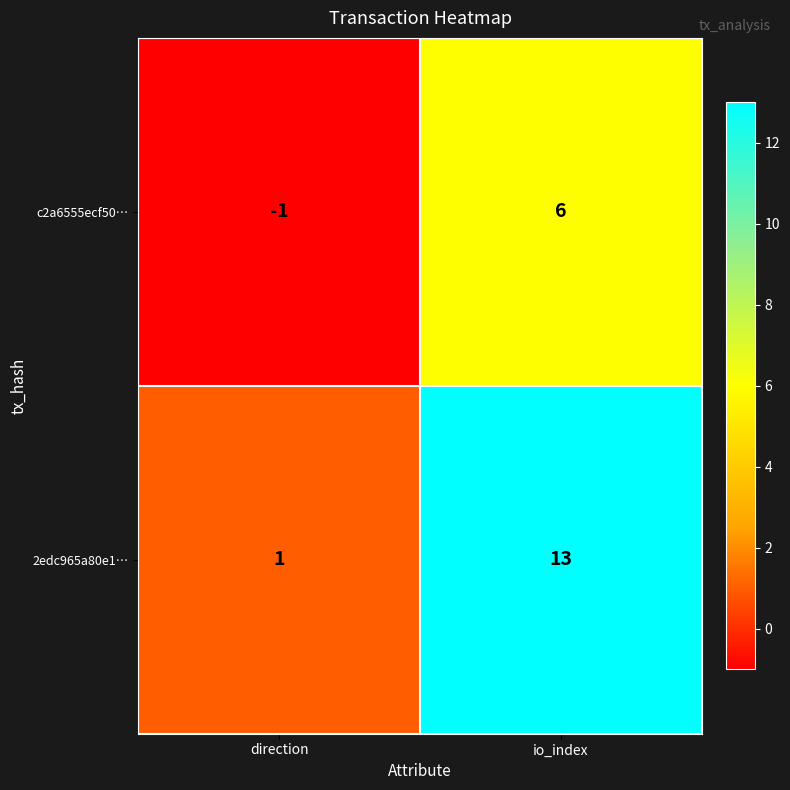

At io_index, list the series in order from smallest to largest.

c2a6555ecf50…, 2edc965a80e1…